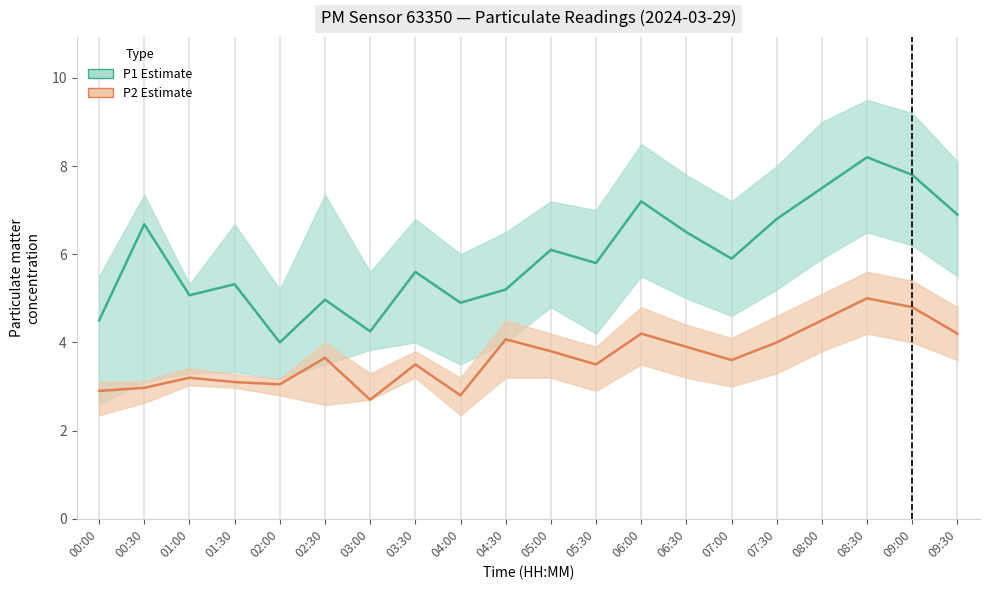

What is the spread (max minus min) of values at 08:00?

3.0